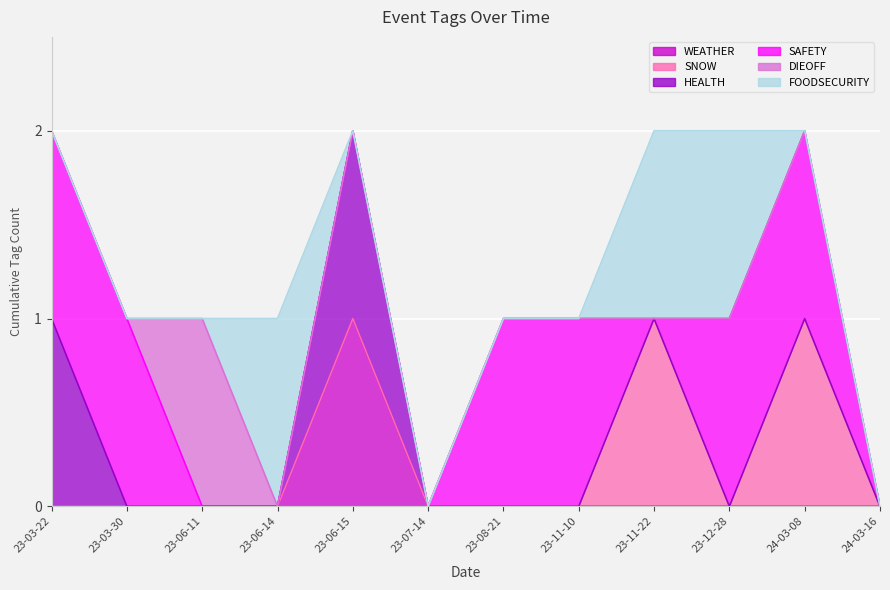

What are all the series names shown in the legend?

WEATHER, SNOW, HEALTH, SAFETY, DIEOFF, FOODSECURITY